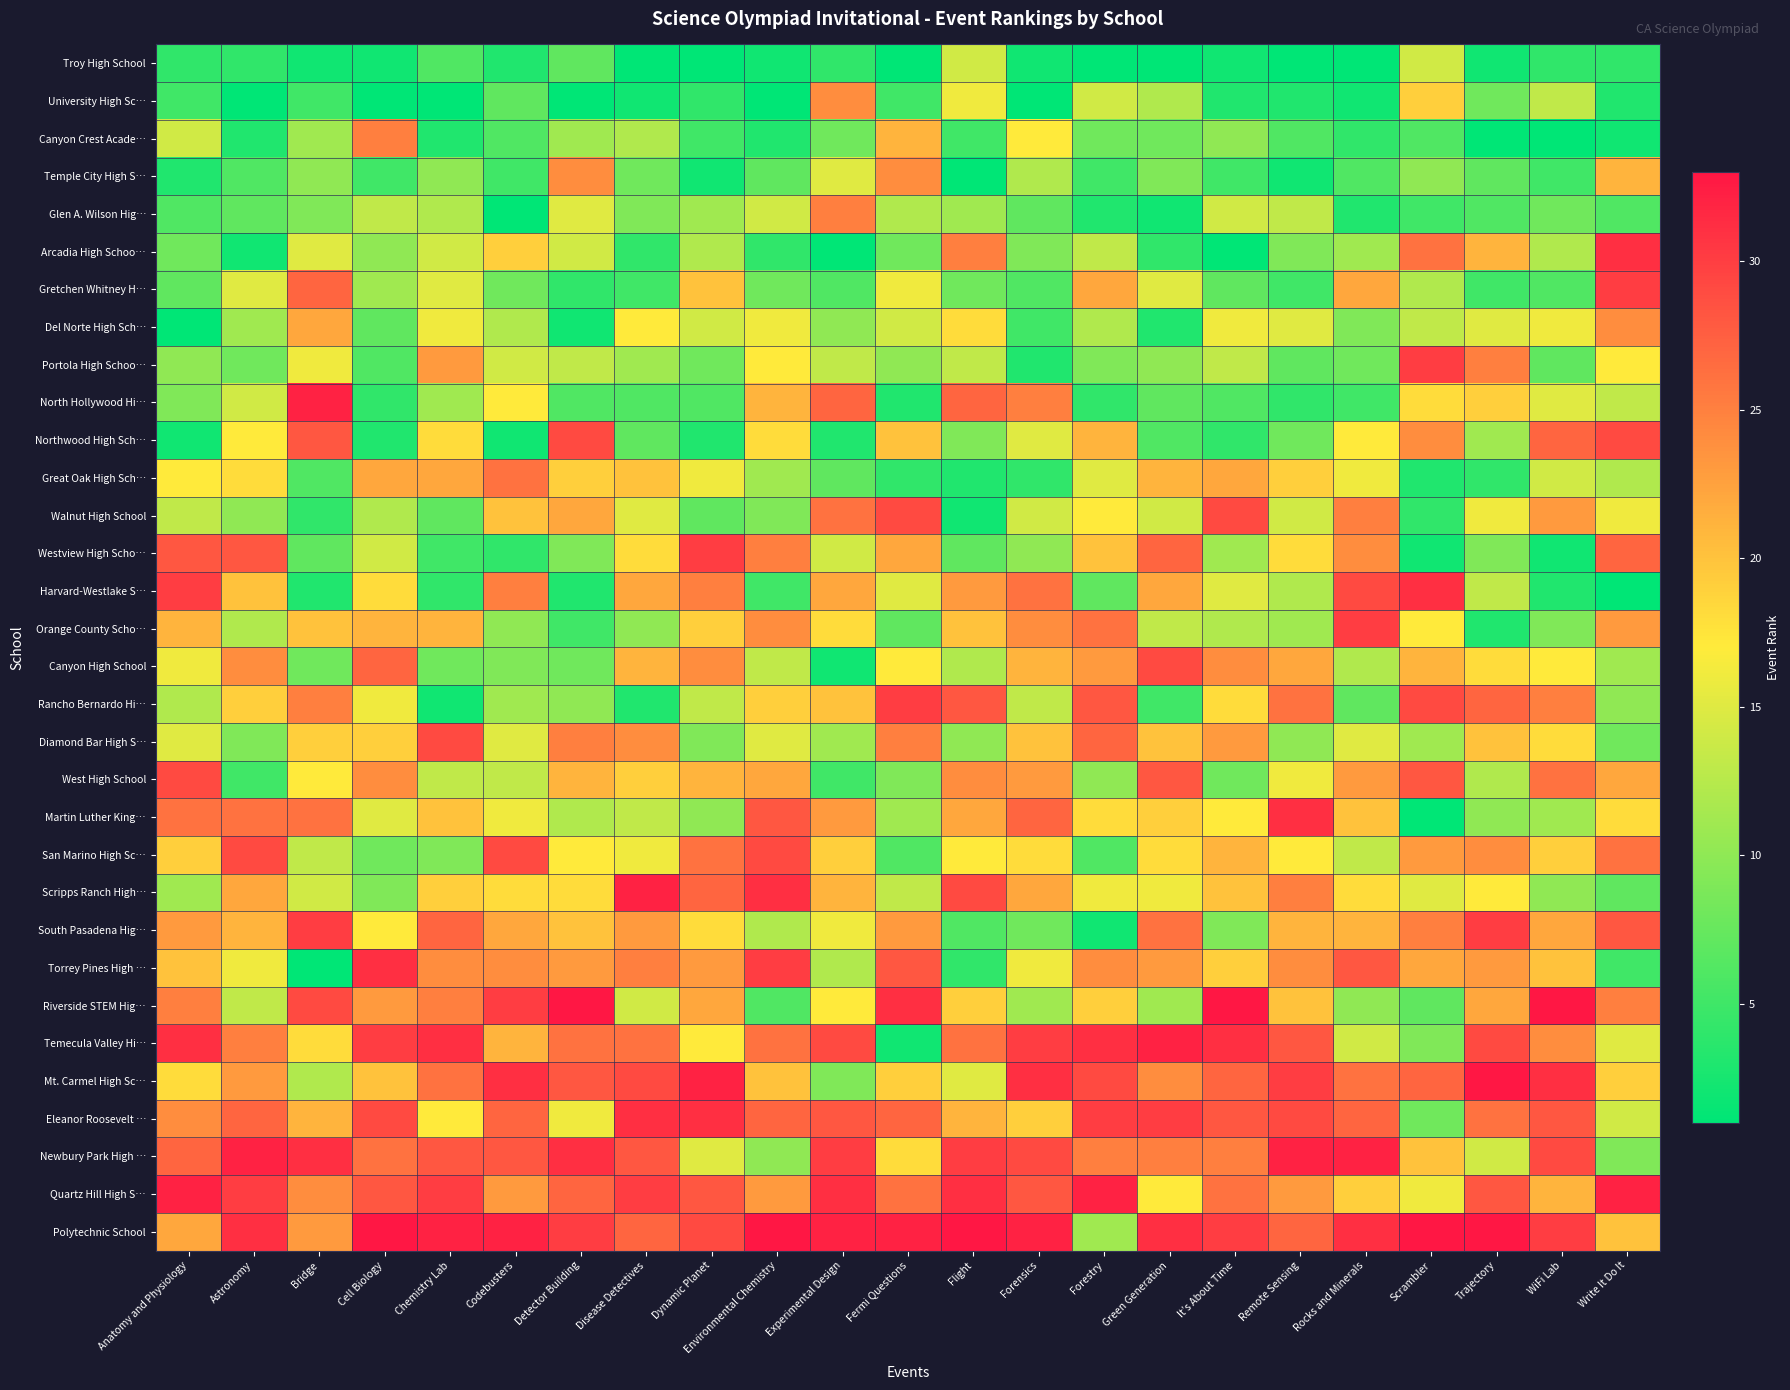

Reading left to right, what are all the values shown in this chart?

Troy High School: Anatomy and Physiology=4	Astronomy=4	Bridge=2	Cell Biology=2	Chemistry Lab=6	Codebusters=3	Detector Building=7	Disease Detectives=1	Dynamic Planet=1	Environmental Chemistry=2	Experimental Design=4	Fermi Questions=1	Flight=14	Forensics=2	Forestry=1	Green Generation=1	It’s About Time=2	Remote Sensing=1	Rocks and Minerals=1	Scrambler=14	Trajectory=2	WiFi Lab=4	Write It Do It=4
University High Sc…: Anatomy and Physiology=5	Astronomy=1	Bridge=5	Cell Biology=1	Chemistry Lab=1	Codebusters=7	Detector Building=1	Disease Detectives=2	Dynamic Planet=4	Environmental Chemistry=1	Experimental Design=24	Fermi Questions=5	Flight=16	Forensics=1	Forestry=14	Green Generation=12	It’s About Time=3	Remote Sensing=3	Rocks and Minerals=2	Scrambler=19	Trajectory=8	WiFi Lab=13	Write It Do It=3
Canyon Crest Acade…: Anatomy and Physiology=14	Astronomy=3	Bridge=11	Cell Biology=25	Chemistry Lab=3	Codebusters=6	Detector Building=11	Disease Detectives=12	Dynamic Planet=5	Environmental Chemistry=3	Experimental Design=8	Fermi Questions=21	Flight=5	Forensics=17	Forestry=8	Green Generation=8	It’s About Time=10	Remote Sensing=6	Rocks and Minerals=4	Scrambler=6	Trajectory=1	WiFi Lab=1	Write It Do It=2
Temple City High S…: Anatomy and Physiology=3	Astronomy=6	Bridge=10	Cell Biology=5	Chemistry Lab=10	Codebusters=5	Detector Building=24	Disease Detectives=8	Dynamic Planet=2	Environmental Chemistry=7	Experimental Design=15	Fermi Questions=24	Flight=1	Forensics=12	Forestry=5	Green Generation=9	It’s About Time=5	Remote Sensing=2	Rocks and Minerals=6	Scrambler=10	Trajectory=7	WiFi Lab=5	Write It Do It=21
Glen A. Wilson Hig…: Anatomy and Physiology=6	Astronomy=7	Bridge=9	Cell Biology=13	Chemistry Lab=12	Codebusters=1	Detector Building=15	Disease Detectives=9	Dynamic Planet=11	Environmental Chemistry=14	Experimental Design=25	Fermi Questions=12	Flight=11	Forensics=7	Forestry=3	Green Generation=2	It’s About Time=14	Remote Sensing=13	Rocks and Minerals=3	Scrambler=5	Trajectory=6	WiFi Lab=8	Write It Do It=6
Arcadia High Schoo…: Anatomy and Physiology=8	Astronomy=2	Bridge=15	Cell Biology=10	Chemistry Lab=14	Codebusters=19	Detector Building=14	Disease Detectives=4	Dynamic Planet=12	Environmental Chemistry=4	Experimental Design=1	Fermi Questions=8	Flight=25	Forensics=9	Forestry=13	Green Generation=4	It’s About Time=1	Remote Sensing=9	Rocks and Minerals=11	Scrambler=26	Trajectory=21	WiFi Lab=12	Write It Do It=31
Gretchen Whitney H…: Anatomy and Physiology=7	Astronomy=15	Bridge=27	Cell Biology=11	Chemistry Lab=15	Codebusters=8	Detector Building=4	Disease Detectives=5	Dynamic Planet=20	Environmental Chemistry=8	Experimental Design=6	Fermi Questions=16	Flight=8	Forensics=6	Forestry=22	Green Generation=15	It’s About Time=7	Remote Sensing=5	Rocks and Minerals=22	Scrambler=12	Trajectory=5	WiFi Lab=6	Write It Do It=30
Del Norte High Sch…: Anatomy and Physiology=1	Astronomy=11	Bridge=22	Cell Biology=7	Chemistry Lab=16	Codebusters=12	Detector Building=2	Disease Detectives=17	Dynamic Planet=14	Environmental Chemistry=16	Experimental Design=10	Fermi Questions=14	Flight=18	Forensics=5	Forestry=12	Green Generation=3	It’s About Time=16	Remote Sensing=15	Rocks and Minerals=9	Scrambler=13	Trajectory=15	WiFi Lab=16	Write It Do It=24
Portola High Schoo…: Anatomy and Physiology=10	Astronomy=8	Bridge=16	Cell Biology=6	Chemistry Lab=23	Codebusters=14	Detector Building=13	Disease Detectives=11	Dynamic Planet=8	Environmental Chemistry=17	Experimental Design=13	Fermi Questions=10	Flight=13	Forensics=3	Forestry=9	Green Generation=10	It’s About Time=13	Remote Sensing=7	Rocks and Minerals=8	Scrambler=30	Trajectory=25	WiFi Lab=7	Write It Do It=17
North Hollywood Hi…: Anatomy and Physiology=9	Astronomy=14	Bridge=32	Cell Biology=4	Chemistry Lab=11	Codebusters=17	Detector Building=6	Disease Detectives=6	Dynamic Planet=6	Environmental Chemistry=21	Experimental Design=27	Fermi Questions=3	Flight=27	Forensics=25	Forestry=4	Green Generation=7	It’s About Time=6	Remote Sensing=4	Rocks and Minerals=5	Scrambler=18	Trajectory=19	WiFi Lab=15	Write It Do It=13
Northwood High Sch…: Anatomy and Physiology=2	Astronomy=17	Bridge=28	Cell Biology=3	Chemistry Lab=18	Codebusters=2	Detector Building=29	Disease Detectives=7	Dynamic Planet=3	Environmental Chemistry=18	Experimental Design=3	Fermi Questions=20	Flight=9	Forensics=15	Forestry=21	Green Generation=6	It’s About Time=4	Remote Sensing=8	Rocks and Minerals=17	Scrambler=24	Trajectory=11	WiFi Lab=27	Write It Do It=29
Great Oak High Sch…: Anatomy and Physiology=17	Astronomy=18	Bridge=6	Cell Biology=22	Chemistry Lab=22	Codebusters=26	Detector Building=19	Disease Detectives=20	Dynamic Planet=16	Environmental Chemistry=11	Experimental Design=7	Fermi Questions=4	Flight=3	Forensics=4	Forestry=15	Green Generation=21	It’s About Time=22	Remote Sensing=19	Rocks and Minerals=16	Scrambler=3	Trajectory=4	WiFi Lab=14	Write It Do It=12
Walnut High School: Anatomy and Physiology=13	Astronomy=10	Bridge=4	Cell Biology=12	Chemistry Lab=7	Codebusters=20	Detector Building=22	Disease Detectives=15	Dynamic Planet=7	Environmental Chemistry=9	Experimental Design=26	Fermi Questions=29	Flight=2	Forensics=14	Forestry=17	Green Generation=14	It’s About Time=29	Remote Sensing=14	Rocks and Minerals=25	Scrambler=4	Trajectory=16	WiFi Lab=23	Write It Do It=16
Westview High Scho…: Anatomy and Physiology=28	Astronomy=28	Bridge=7	Cell Biology=14	Chemistry Lab=5	Codebusters=4	Detector Building=9	Disease Detectives=18	Dynamic Planet=30	Environmental Chemistry=25	Experimental Design=14	Fermi Questions=22	Flight=7	Forensics=10	Forestry=20	Green Generation=27	It’s About Time=11	Remote Sensing=18	Rocks and Minerals=24	Scrambler=2	Trajectory=9	WiFi Lab=2	Write It Do It=27
Harvard-Westlake S…: Anatomy and Physiology=30	Astronomy=20	Bridge=3	Cell Biology=18	Chemistry Lab=4	Codebusters=25	Detector Building=3	Disease Detectives=22	Dynamic Planet=25	Environmental Chemistry=5	Experimental Design=22	Fermi Questions=15	Flight=23	Forensics=26	Forestry=7	Green Generation=22	It’s About Time=15	Remote Sensing=12	Rocks and Minerals=29	Scrambler=31	Trajectory=13	WiFi Lab=3	Write It Do It=1
Orange County Scho…: Anatomy and Physiology=21	Astronomy=12	Bridge=20	Cell Biology=21	Chemistry Lab=21	Codebusters=10	Detector Building=5	Disease Detectives=10	Dynamic Planet=19	Environmental Chemistry=24	Experimental Design=18	Fermi Questions=7	Flight=20	Forensics=24	Forestry=26	Green Generation=13	It’s About Time=12	Remote Sensing=11	Rocks and Minerals=30	Scrambler=17	Trajectory=3	WiFi Lab=9	Write It Do It=23
Canyon High School: Anatomy and Physiology=16	Astronomy=24	Bridge=8	Cell Biology=27	Chemistry Lab=8	Codebusters=9	Detector Building=8	Disease Detectives=21	Dynamic Planet=24	Environmental Chemistry=13	Experimental Design=2	Fermi Questions=17	Flight=12	Forensics=21	Forestry=23	Green Generation=29	It’s About Time=24	Remote Sensing=22	Rocks and Minerals=12	Scrambler=21	Trajectory=18	WiFi Lab=17	Write It Do It=11
Rancho Bernardo Hi…: Anatomy and Physiology=12	Astronomy=19	Bridge=25	Cell Biology=16	Chemistry Lab=2	Codebusters=11	Detector Building=10	Disease Detectives=3	Dynamic Planet=13	Environmental Chemistry=19	Experimental Design=20	Fermi Questions=30	Flight=28	Forensics=13	Forestry=28	Green Generation=5	It’s About Time=18	Remote Sensing=26	Rocks and Minerals=7	Scrambler=29	Trajectory=27	WiFi Lab=25	Write It Do It=10
Diamond Bar High S…: Anatomy and Physiology=15	Astronomy=9	Bridge=19	Cell Biology=19	Chemistry Lab=29	Codebusters=15	Detector Building=25	Disease Detectives=24	Dynamic Planet=9	Environmental Chemistry=15	Experimental Design=11	Fermi Questions=25	Flight=10	Forensics=20	Forestry=27	Green Generation=20	It’s About Time=23	Remote Sensing=10	Rocks and Minerals=15	Scrambler=11	Trajectory=20	WiFi Lab=18	Write It Do It=8
West High School: Anatomy and Physiology=29	Astronomy=5	Bridge=17	Cell Biology=24	Chemistry Lab=13	Codebusters=13	Detector Building=21	Disease Detectives=19	Dynamic Planet=21	Environmental Chemistry=22	Experimental Design=5	Fermi Questions=9	Flight=24	Forensics=23	Forestry=10	Green Generation=28	It’s About Time=8	Remote Sensing=16	Rocks and Minerals=23	Scrambler=28	Trajectory=12	WiFi Lab=26	Write It Do It=22
Martin Luther King…: Anatomy and Physiology=26	Astronomy=26	Bridge=26	Cell Biology=15	Chemistry Lab=20	Codebusters=16	Detector Building=12	Disease Detectives=13	Dynamic Planet=10	Environmental Chemistry=28	Experimental Design=23	Fermi Questions=11	Flight=22	Forensics=27	Forestry=18	Green Generation=19	It’s About Time=17	Remote Sensing=31	Rocks and Minerals=20	Scrambler=1	Trajectory=10	WiFi Lab=11	Write It Do It=18
San Marino High Sc…: Anatomy and Physiology=19	Astronomy=29	Bridge=13	Cell Biology=8	Chemistry Lab=9	Codebusters=29	Detector Building=17	Disease Detectives=16	Dynamic Planet=26	Environmental Chemistry=29	Experimental Design=19	Fermi Questions=6	Flight=17	Forensics=18	Forestry=6	Green Generation=18	It’s About Time=21	Remote Sensing=17	Rocks and Minerals=13	Scrambler=23	Trajectory=24	WiFi Lab=19	Write It Do It=26
Scripps Ranch High…: Anatomy and Physiology=11	Astronomy=22	Bridge=14	Cell Biology=9	Chemistry Lab=19	Codebusters=18	Detector Building=18	Disease Detectives=32	Dynamic Planet=27	Environmental Chemistry=31	Experimental Design=21	Fermi Questions=13	Flight=29	Forensics=22	Forestry=16	Green Generation=16	It’s About Time=20	Remote Sensing=25	Rocks and Minerals=18	Scrambler=15	Trajectory=17	WiFi Lab=10	Write It Do It=7
South Pasadena Hig…: Anatomy and Physiology=23	Astronomy=21	Bridge=30	Cell Biology=17	Chemistry Lab=27	Codebusters=22	Detector Building=20	Disease Detectives=23	Dynamic Planet=18	Environmental Chemistry=12	Experimental Design=16	Fermi Questions=23	Flight=6	Forensics=8	Forestry=2	Green Generation=26	It’s About Time=9	Remote Sensing=21	Rocks and Minerals=21	Scrambler=25	Trajectory=30	WiFi Lab=22	Write It Do It=28
Torrey Pines High …: Anatomy and Physiology=20	Astronomy=16	Bridge=1	Cell Biology=31	Chemistry Lab=24	Codebusters=24	Detector Building=23	Disease Detectives=25	Dynamic Planet=23	Environmental Chemistry=30	Experimental Design=12	Fermi Questions=28	Flight=4	Forensics=16	Forestry=24	Green Generation=23	It’s About Time=19	Remote Sensing=24	Rocks and Minerals=28	Scrambler=22	Trajectory=23	WiFi Lab=20	Write It Do It=5
Riverside STEM Hig…: Anatomy and Physiology=25	Astronomy=13	Bridge=29	Cell Biology=23	Chemistry Lab=25	Codebusters=30	Detector Building=33	Disease Detectives=14	Dynamic Planet=22	Environmental Chemistry=6	Experimental Design=17	Fermi Questions=31	Flight=19	Forensics=11	Forestry=19	Green Generation=11	It’s About Time=33	Remote Sensing=20	Rocks and Minerals=10	Scrambler=7	Trajectory=22	WiFi Lab=33	Write It Do It=25
Temecula Valley Hi…: Anatomy and Physiology=31	Astronomy=25	Bridge=18	Cell Biology=30	Chemistry Lab=31	Codebusters=21	Detector Building=26	Disease Detectives=26	Dynamic Planet=17	Environmental Chemistry=26	Experimental Design=29	Fermi Questions=2	Flight=26	Forensics=30	Forestry=31	Green Generation=32	It’s About Time=31	Remote Sensing=28	Rocks and Minerals=14	Scrambler=9	Trajectory=29	WiFi Lab=24	Write It Do It=15
Mt. Carmel High Sc…: Anatomy and Physiology=18	Astronomy=23	Bridge=12	Cell Biology=20	Chemistry Lab=26	Codebusters=31	Detector Building=28	Disease Detectives=29	Dynamic Planet=32	Environmental Chemistry=20	Experimental Design=9	Fermi Questions=19	Flight=15	Forensics=31	Forestry=29	Green Generation=24	It’s About Time=27	Remote Sensing=30	Rocks and Minerals=26	Scrambler=27	Trajectory=33	WiFi Lab=31	Write It Do It=19
Eleanor Roosevelt …: Anatomy and Physiology=24	Astronomy=27	Bridge=21	Cell Biology=29	Chemistry Lab=17	Codebusters=27	Detector Building=16	Disease Detectives=31	Dynamic Planet=31	Environmental Chemistry=27	Experimental Design=28	Fermi Questions=27	Flight=21	Forensics=19	Forestry=30	Green Generation=30	It’s About Time=28	Remote Sensing=29	Rocks and Minerals=27	Scrambler=8	Trajectory=26	WiFi Lab=28	Write It Do It=14
Newbury Park High …: Anatomy and Physiology=27	Astronomy=32	Bridge=31	Cell Biology=26	Chemistry Lab=28	Codebusters=28	Detector Building=31	Disease Detectives=28	Dynamic Planet=15	Environmental Chemistry=10	Experimental Design=30	Fermi Questions=18	Flight=30	Forensics=29	Forestry=25	Green Generation=25	It’s About Time=25	Remote Sensing=32	Rocks and Minerals=32	Scrambler=20	Trajectory=14	WiFi Lab=29	Write It Do It=9
Quartz Hill High S…: Anatomy and Physiology=32	Astronomy=30	Bridge=24	Cell Biology=28	Chemistry Lab=30	Codebusters=23	Detector Building=27	Disease Detectives=30	Dynamic Planet=28	Environmental Chemistry=23	Experimental Design=31	Fermi Questions=26	Flight=31	Forensics=28	Forestry=32	Green Generation=17	It’s About Time=26	Remote Sensing=23	Rocks and Minerals=19	Scrambler=16	Trajectory=28	WiFi Lab=21	Write It Do It=32
Polytechnic School: Anatomy and Physiology=22	Astronomy=31	Bridge=23	Cell Biology=33	Chemistry Lab=32	Codebusters=32	Detector Building=30	Disease Detectives=27	Dynamic Planet=29	Environmental Chemistry=33	Experimental Design=32	Fermi Questions=32	Flight=33	Forensics=32	Forestry=11	Green Generation=31	It’s About Time=30	Remote Sensing=27	Rocks and Minerals=31	Scrambler=33	Trajectory=33	WiFi Lab=30	Write It Do It=20